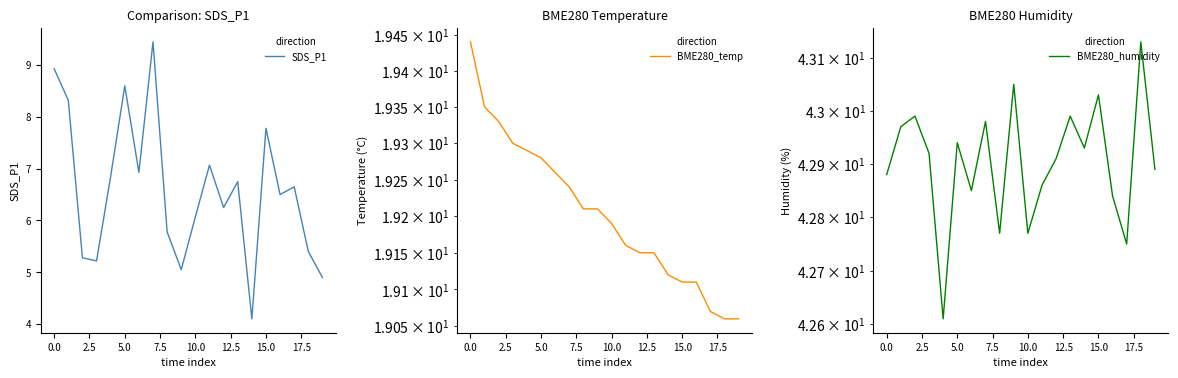

The SDS_P1 series shows 4.0 at 5.0. True or false?

False